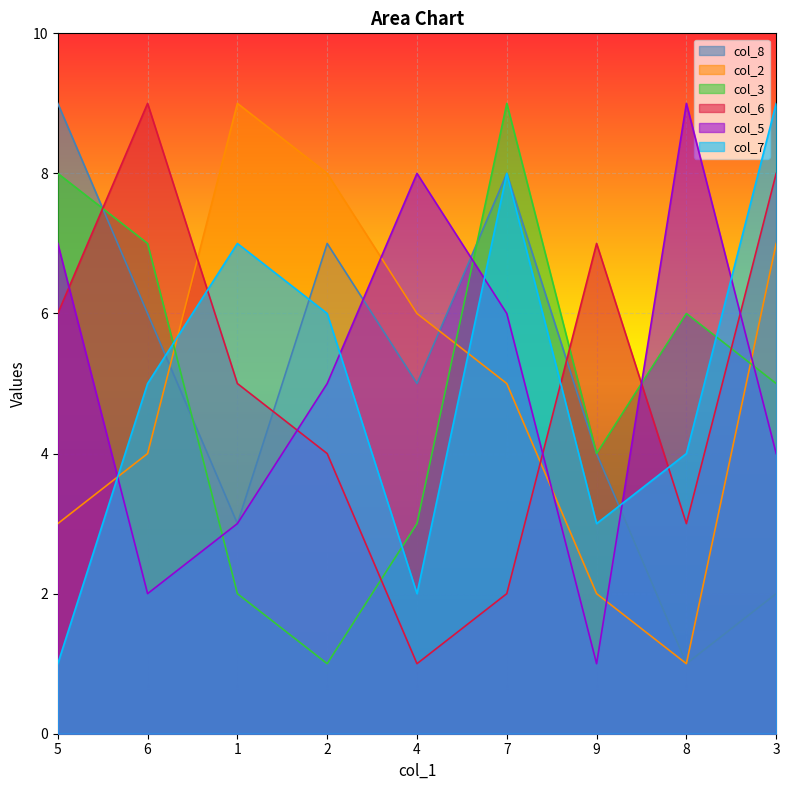

What are all the series names shown in the legend?

col_8, col_2, col_3, col_6, col_5, col_7